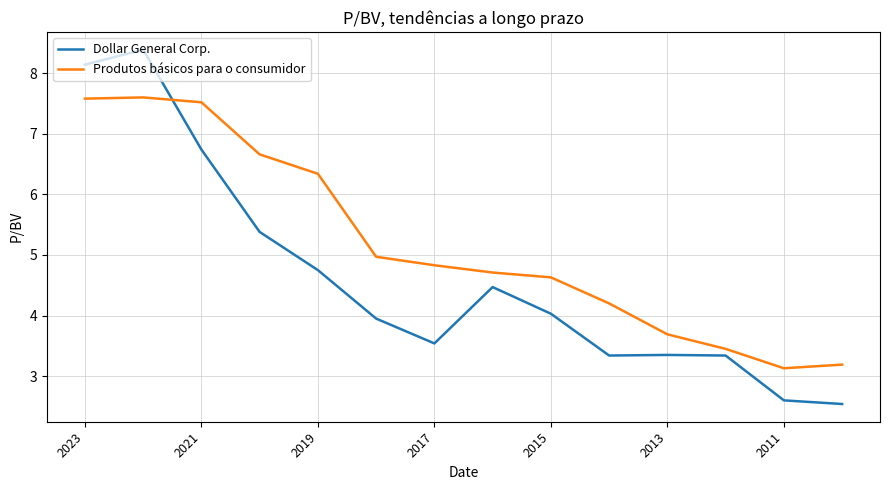

List the series in order of their overall mean, highest first.

Produtos básicos para o consumidor, Dollar General Corp.